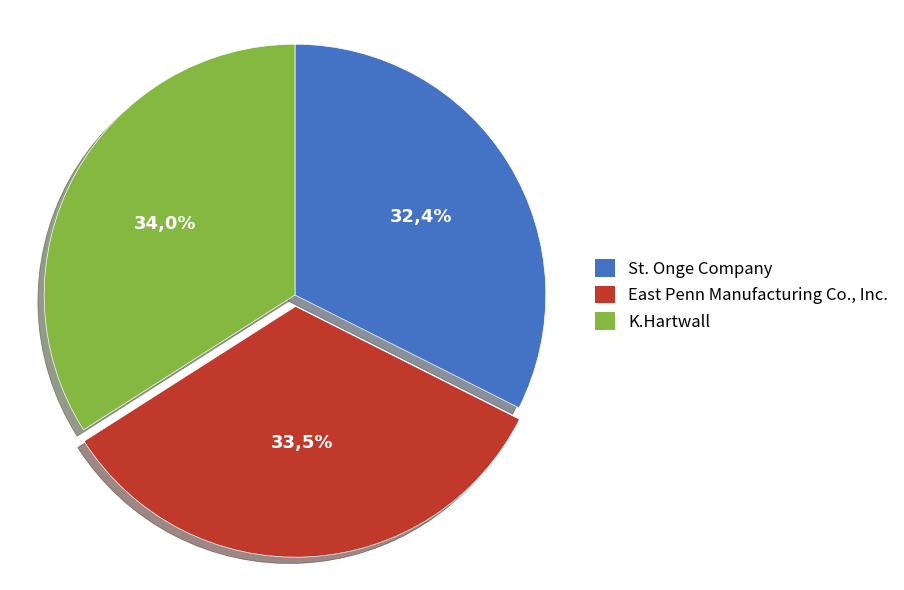

The St. Onge Company slice represents 40% of the pie. True or false?

False